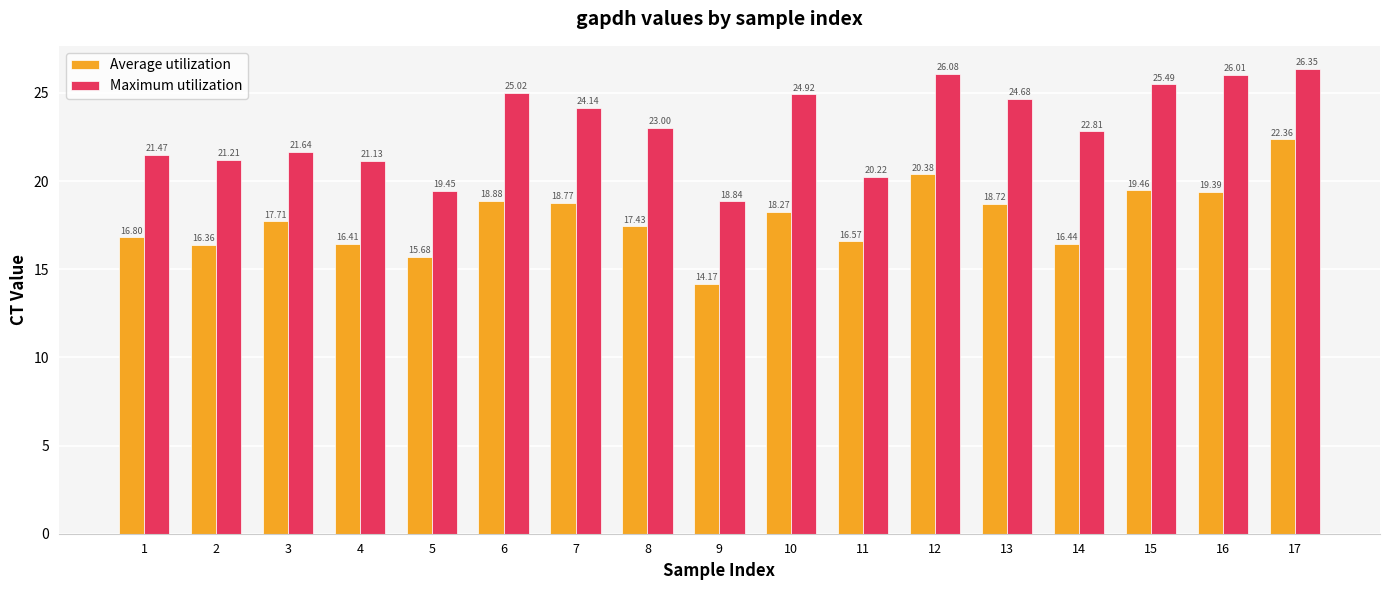

What are all the series names shown in the legend?

Average utilization, Maximum utilization